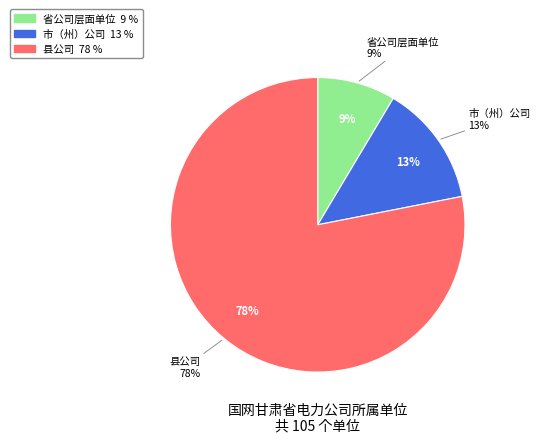

What is the majority slice?

县公司